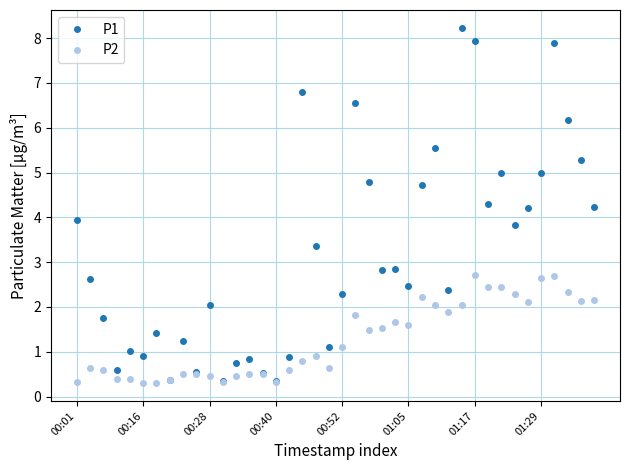

What is the maximum value for P2?

2.7